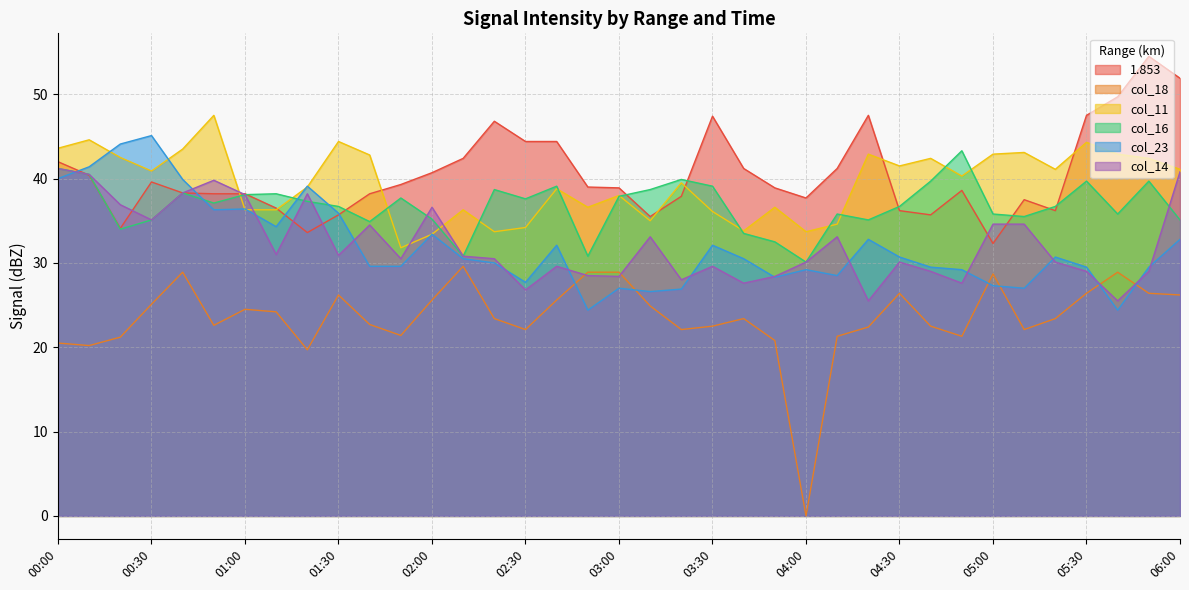

Does the chart have visible grid lines?

Yes